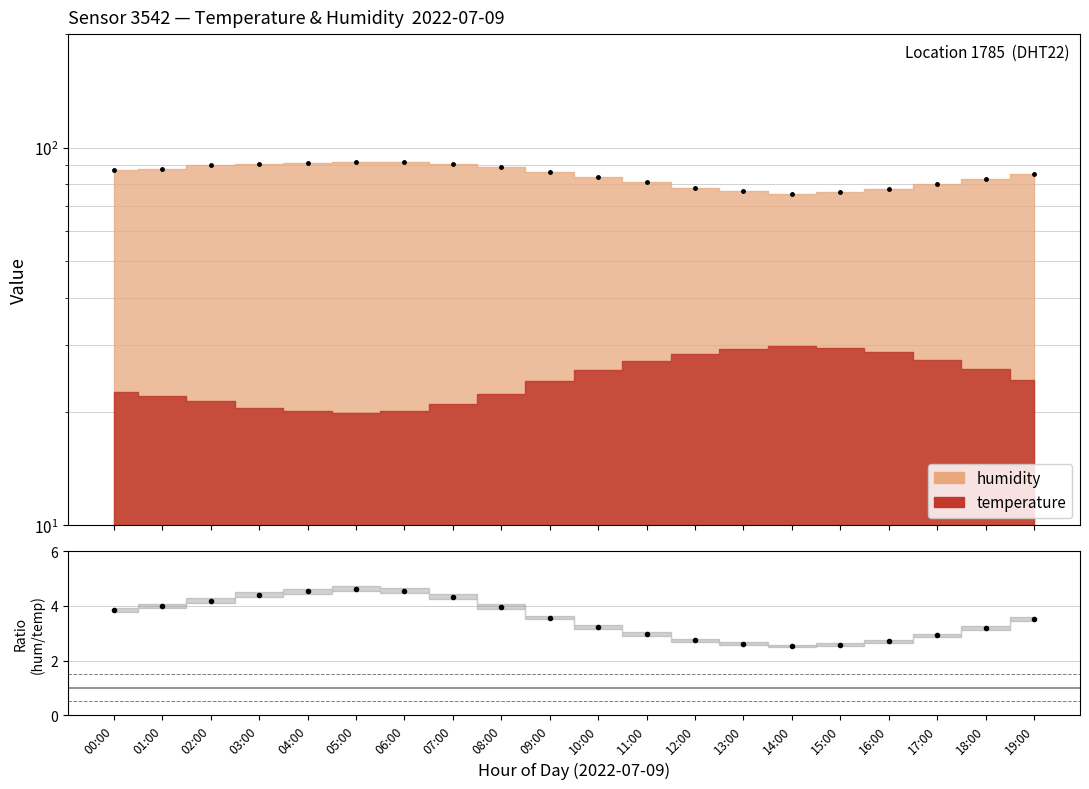

The value at 05:00 is 3.0. True or false?

False